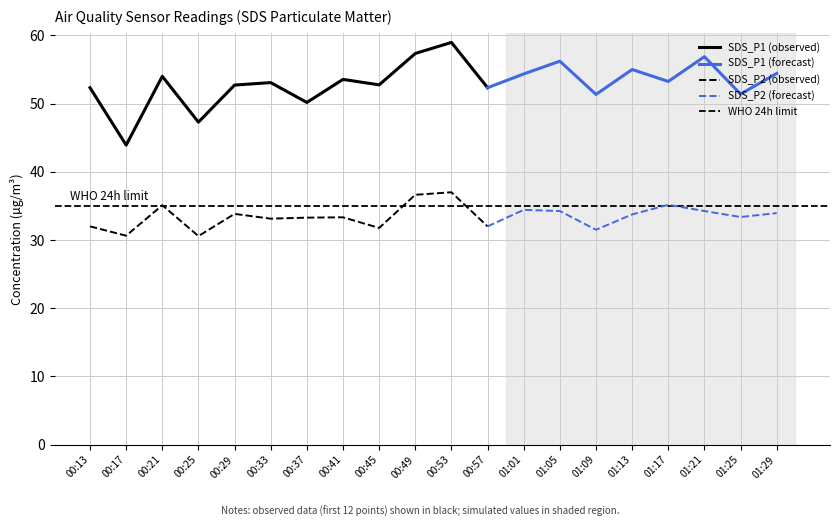

Where does the SDS_P2 series first go above 33?

00:21